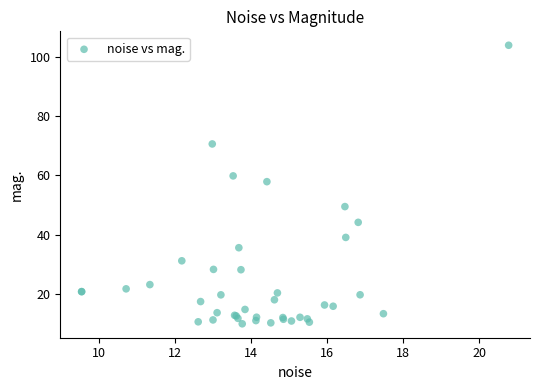

What Y value in the scatter plot is closest to 56?

57.9